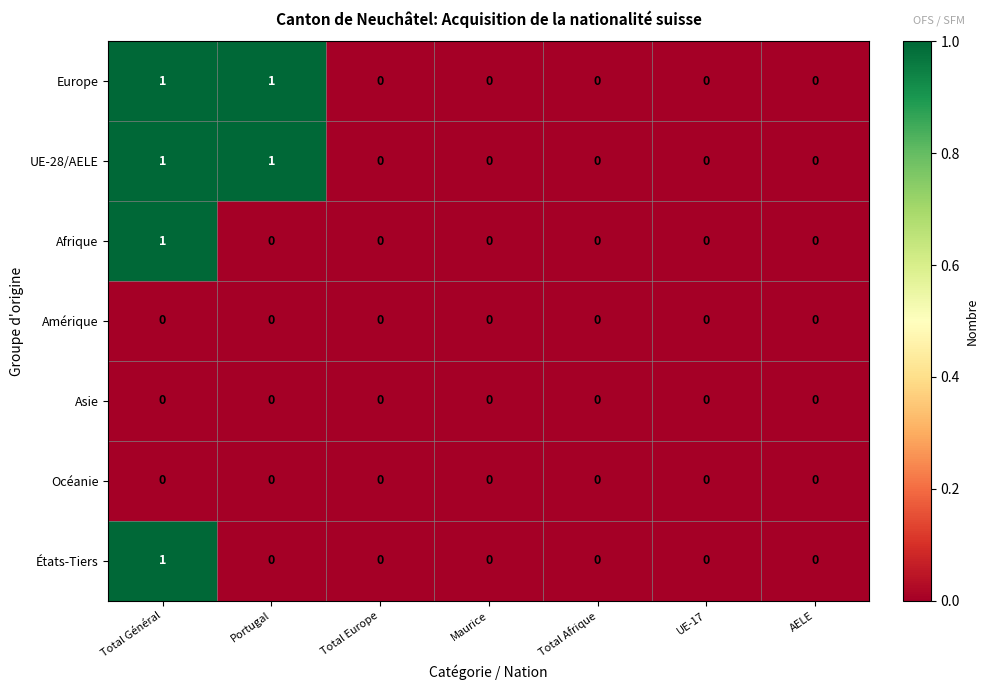

At which category is the sum across all series the highest?

Total Général